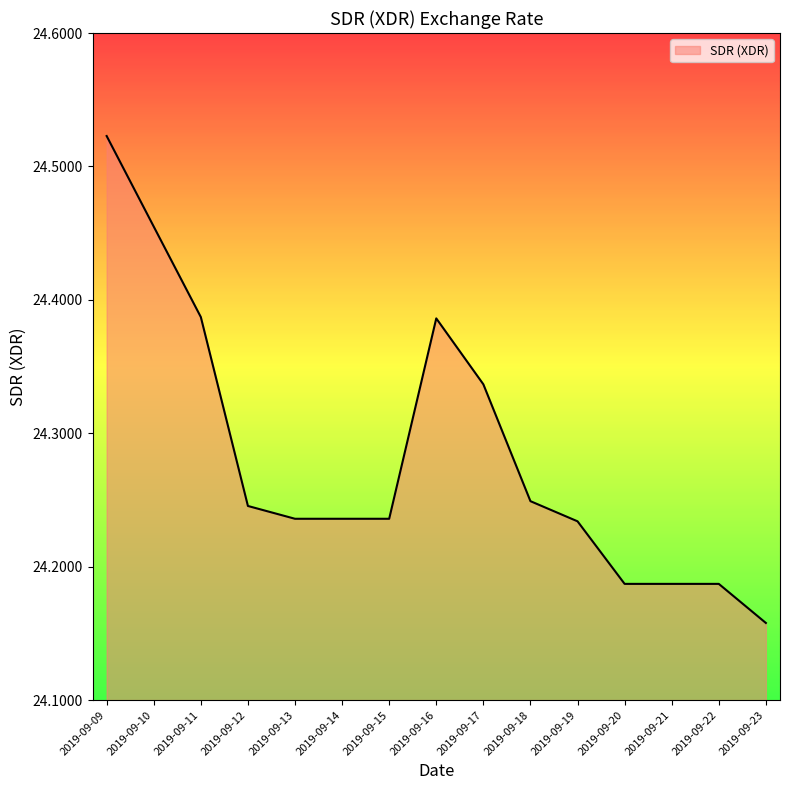

At which category does the chart reach its minimum across all series?

2019-09-23